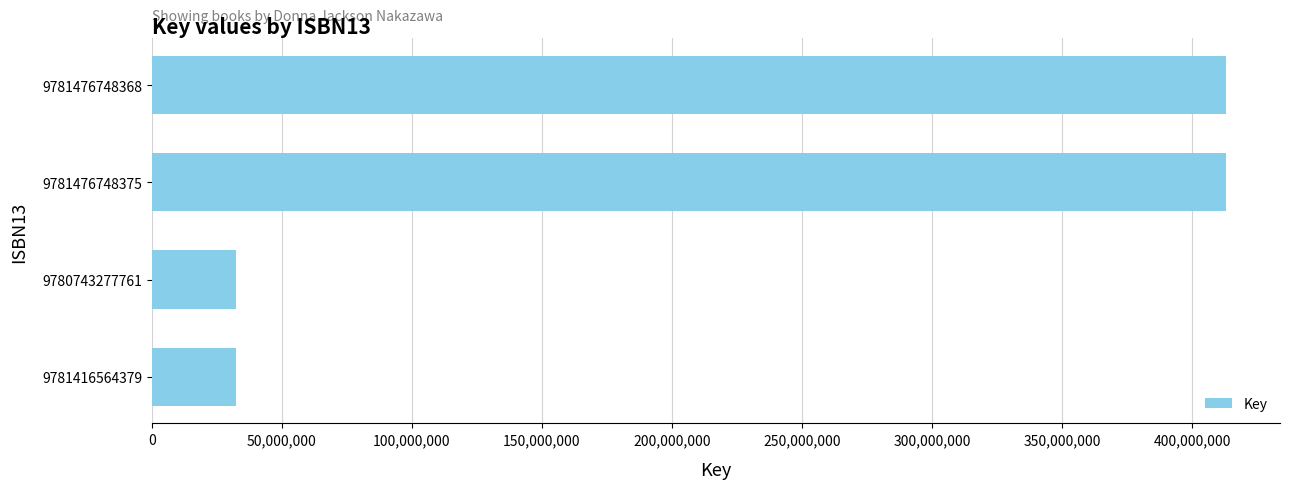

How many distinct data groups are displayed?

1